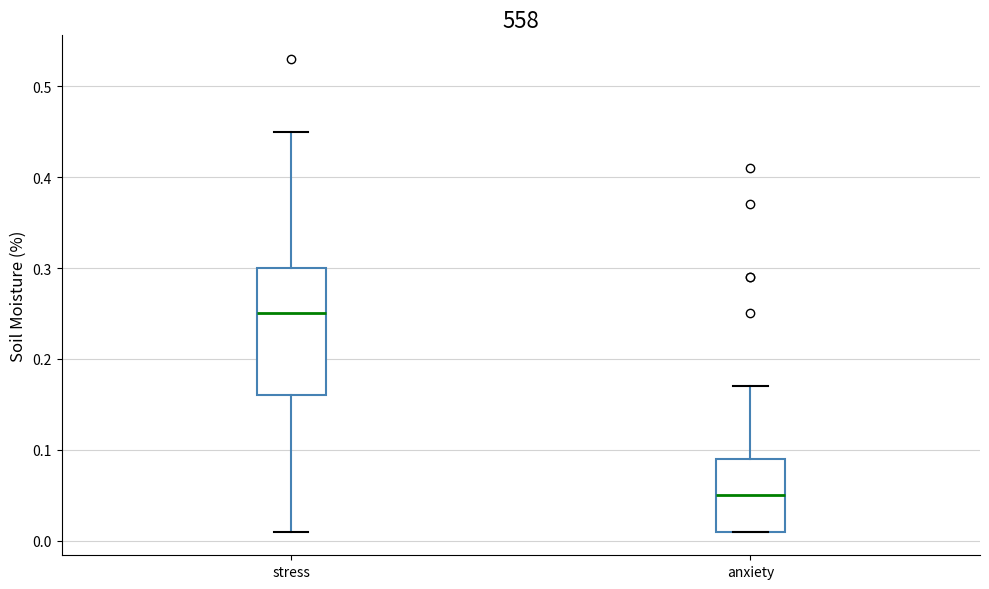

Comparing the boxes themselves (not the whiskers), which one is the tallest?

stress